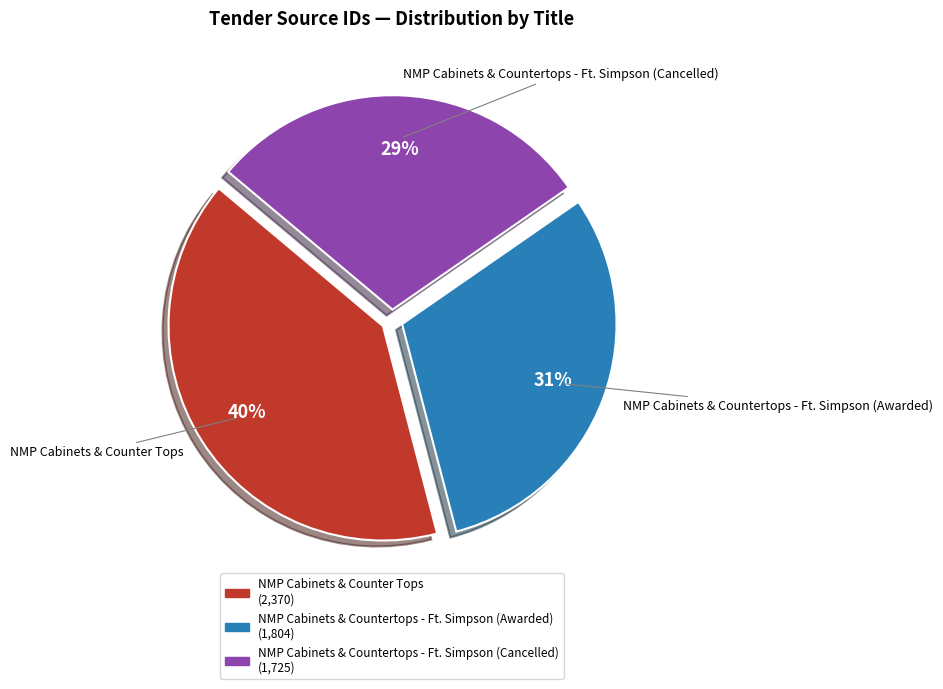

Which slice is the largest?

NMP Cabinets & Counter Tops